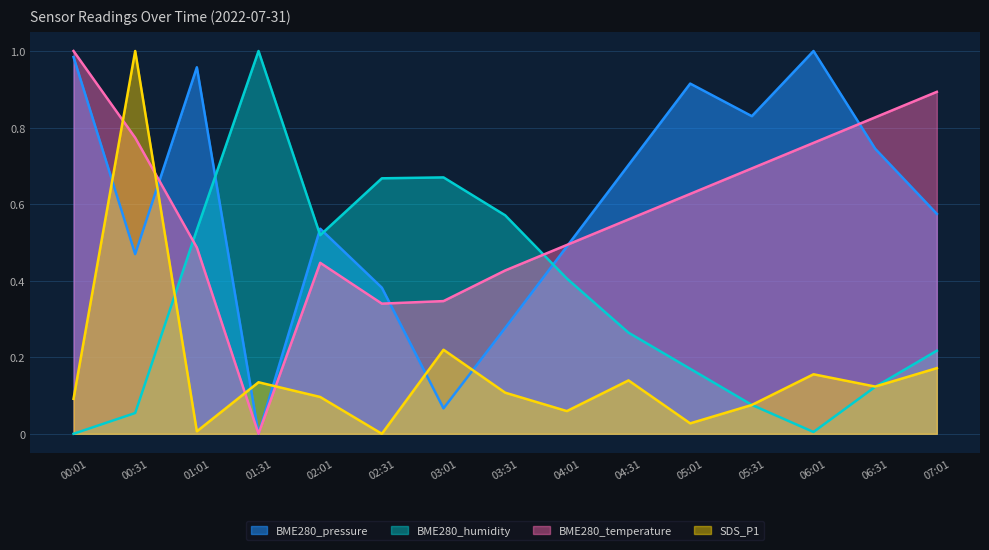

True or false: BME280_humidity and SDS_P1 cross at least once.

True